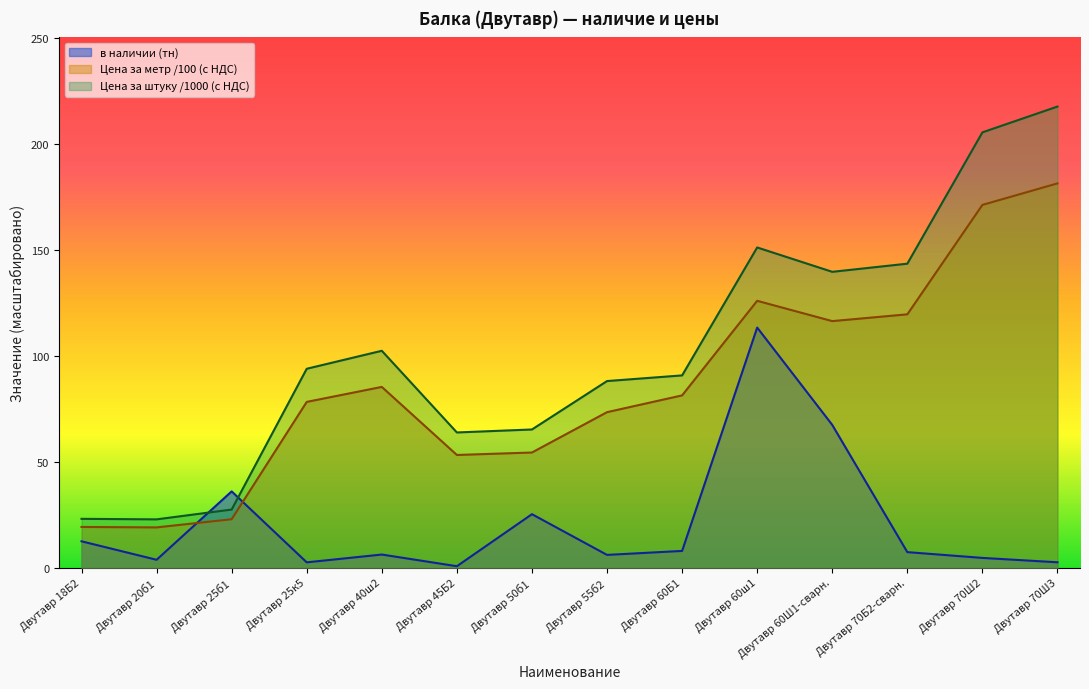

At how many categories does at least one series exceed 134?

5